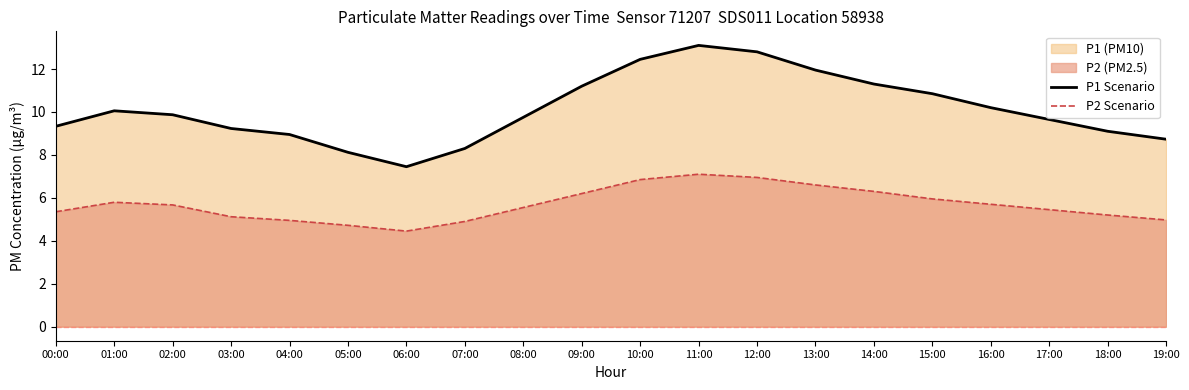

What is the label of the 6th point from the right?

14:00